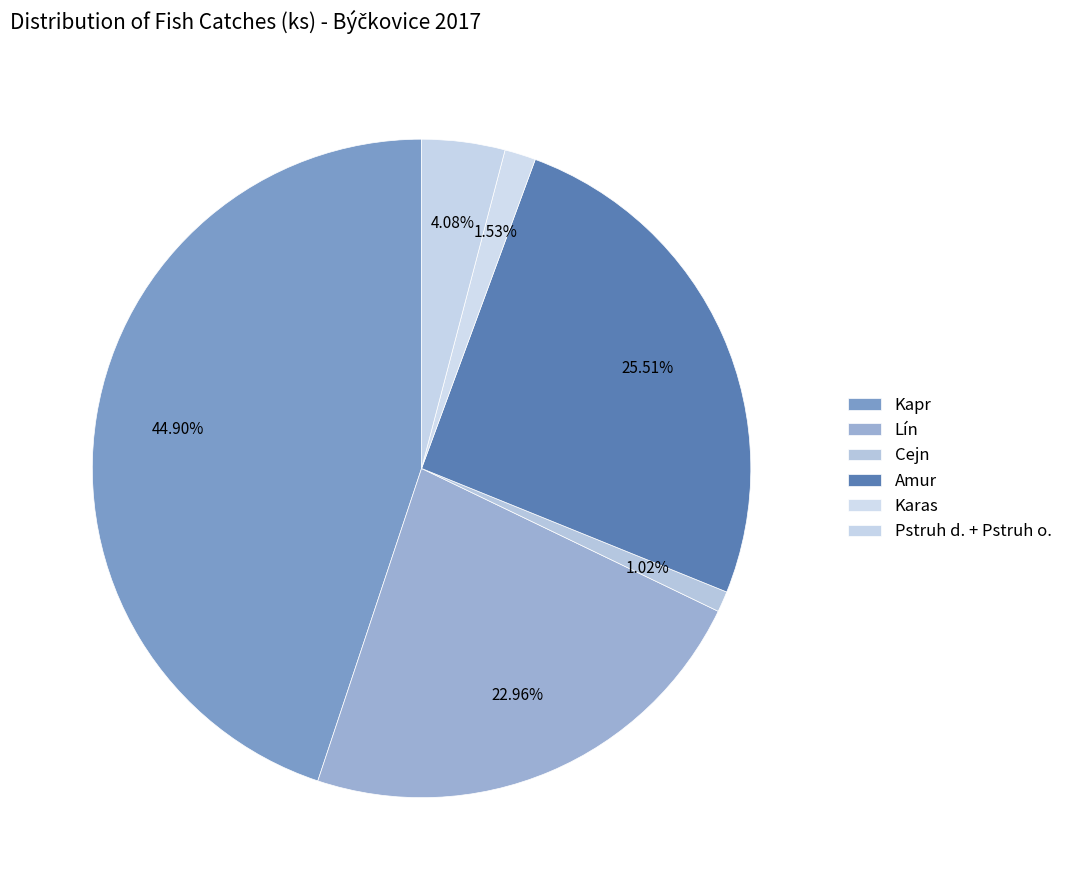

Does any single category account for the majority?

No